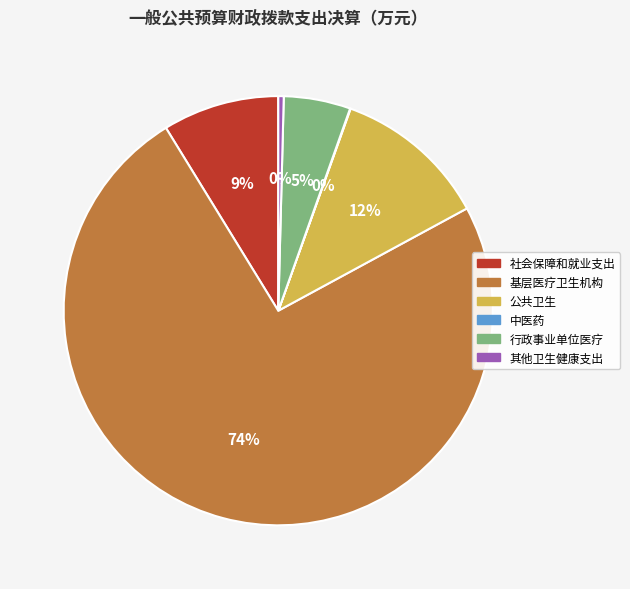

Is the sum of 行政事业单位医疗 and 公共卫生 greater than half?

No